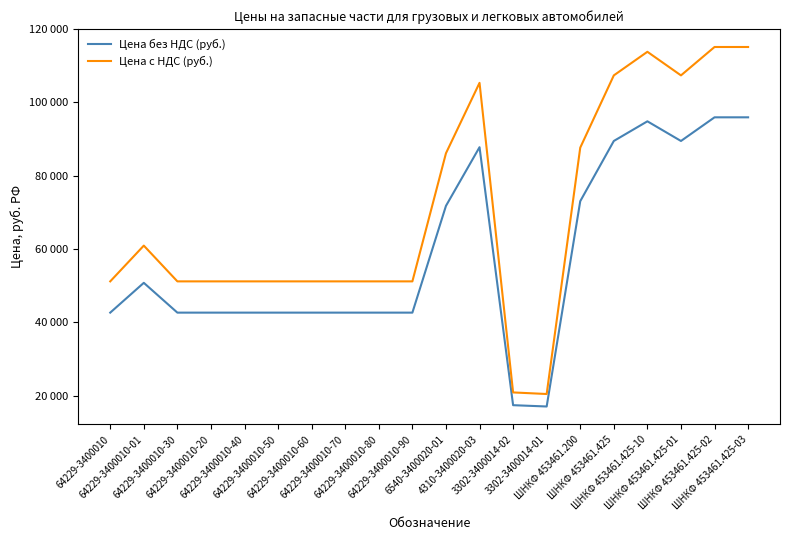

Does the chart display data point markers on the line(s)?

No